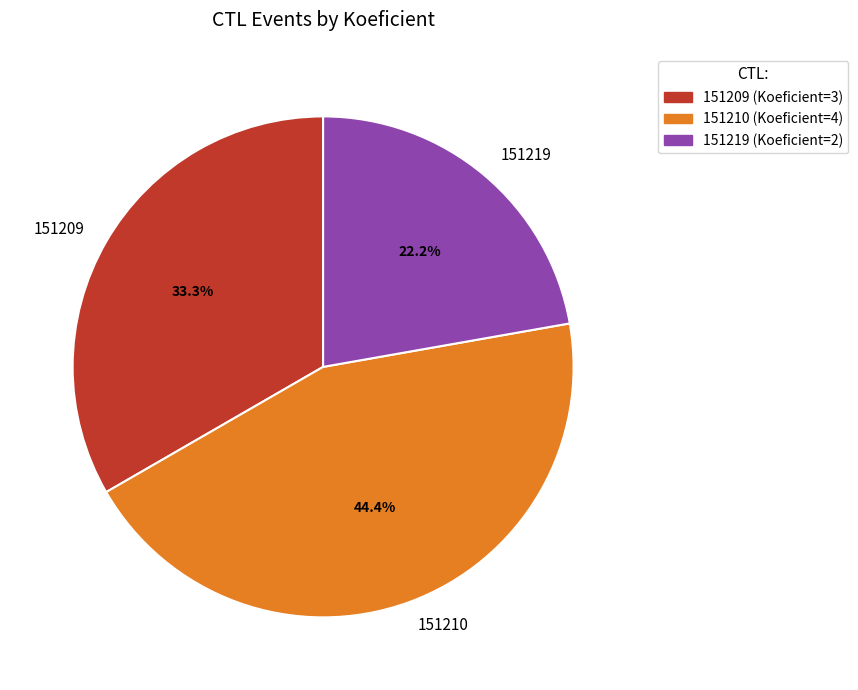

The 151210 slice represents 44% of the pie. True or false?

True